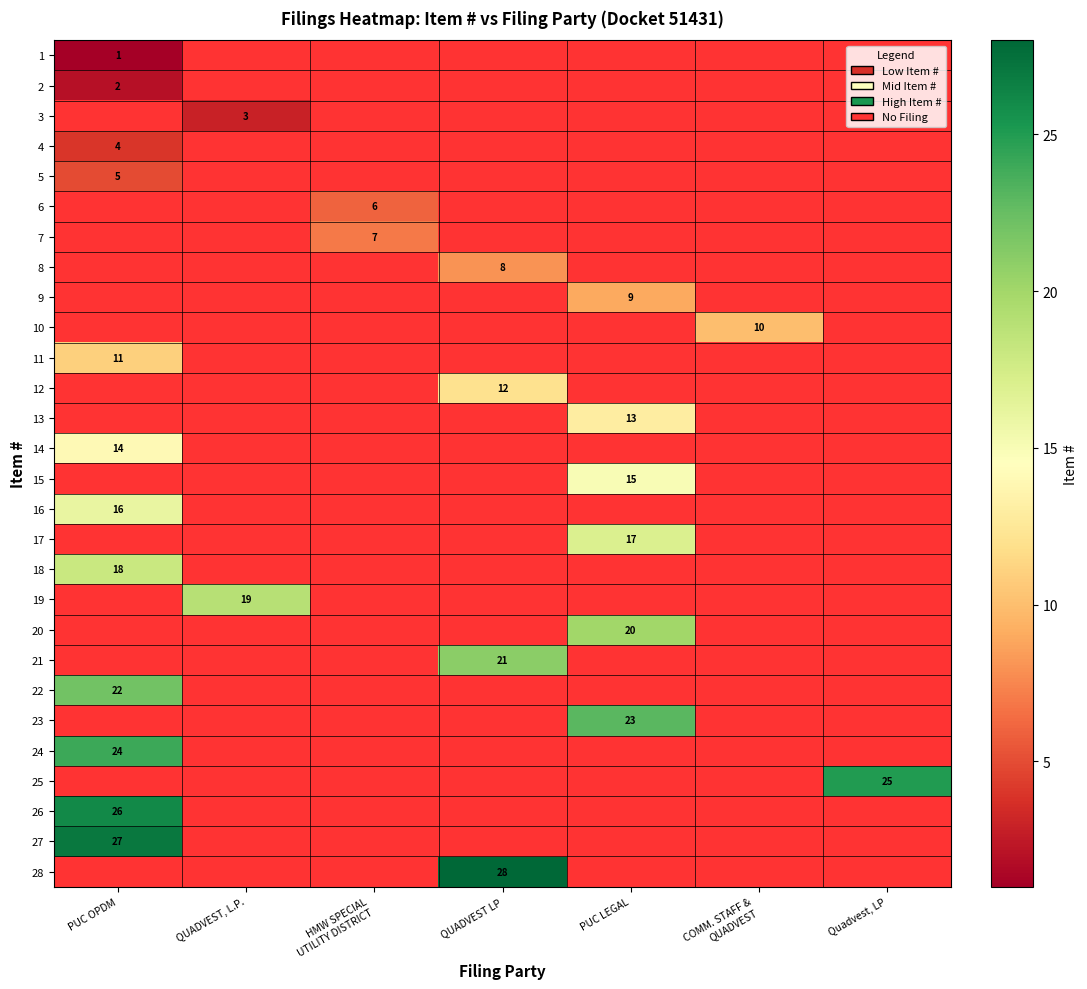

The value of 10 at HMW SPECIAL UTILITY DISTRICT is 0. True or false?

True